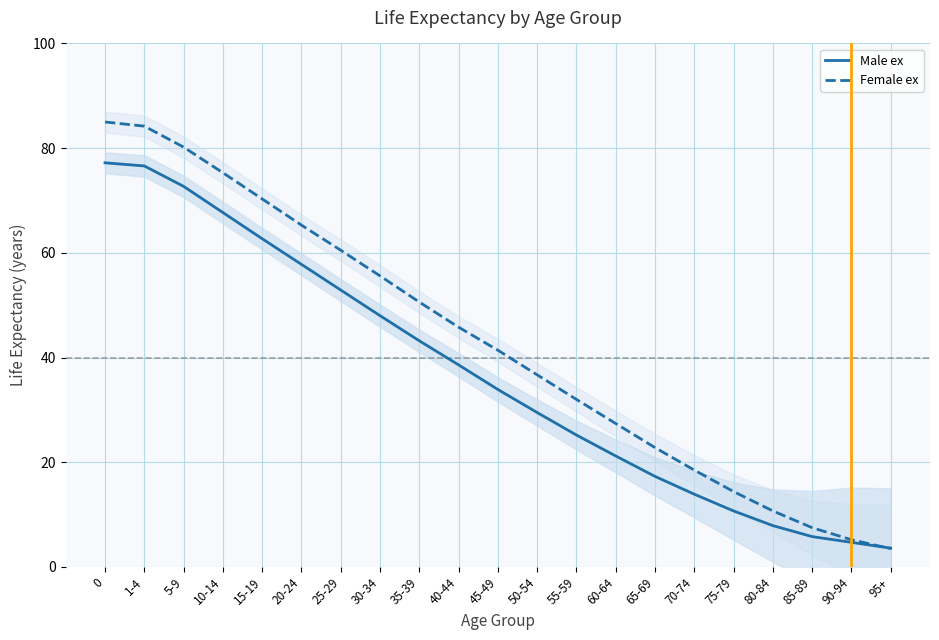

At how many categories does at least one series exceed 59?

7